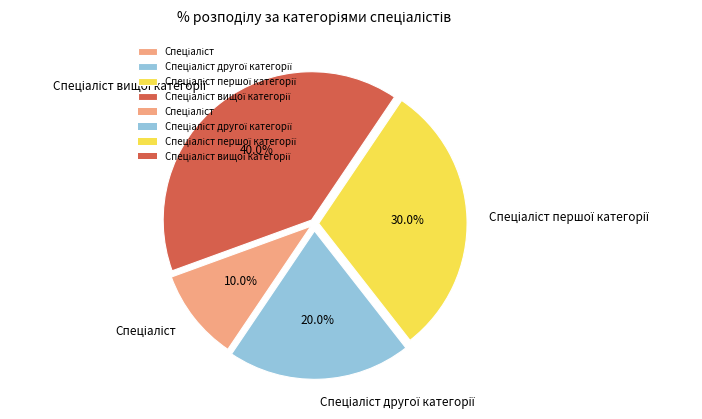

Does any single category account for the majority?

No